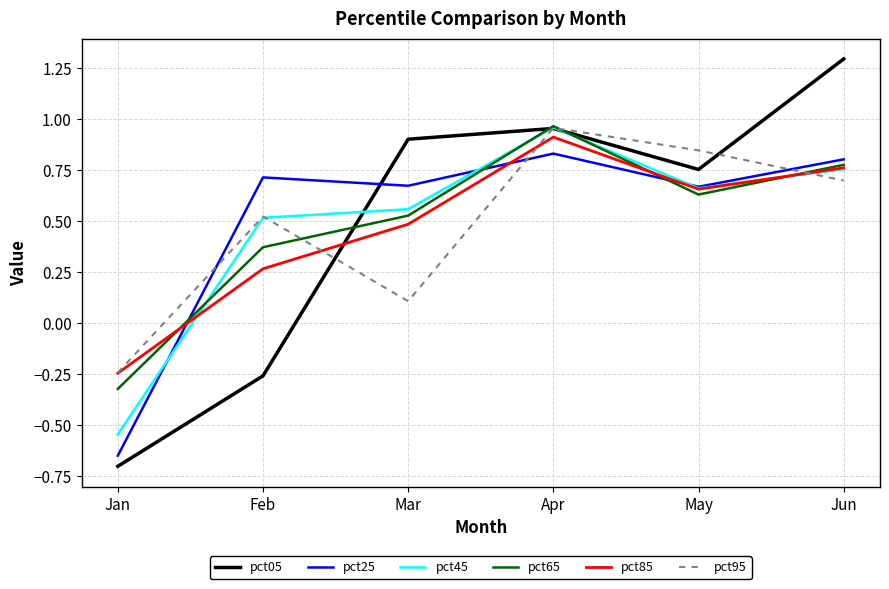

List the labels in order of pct05 value, smallest first.

Jan, Feb, May, Mar, Apr, Jun